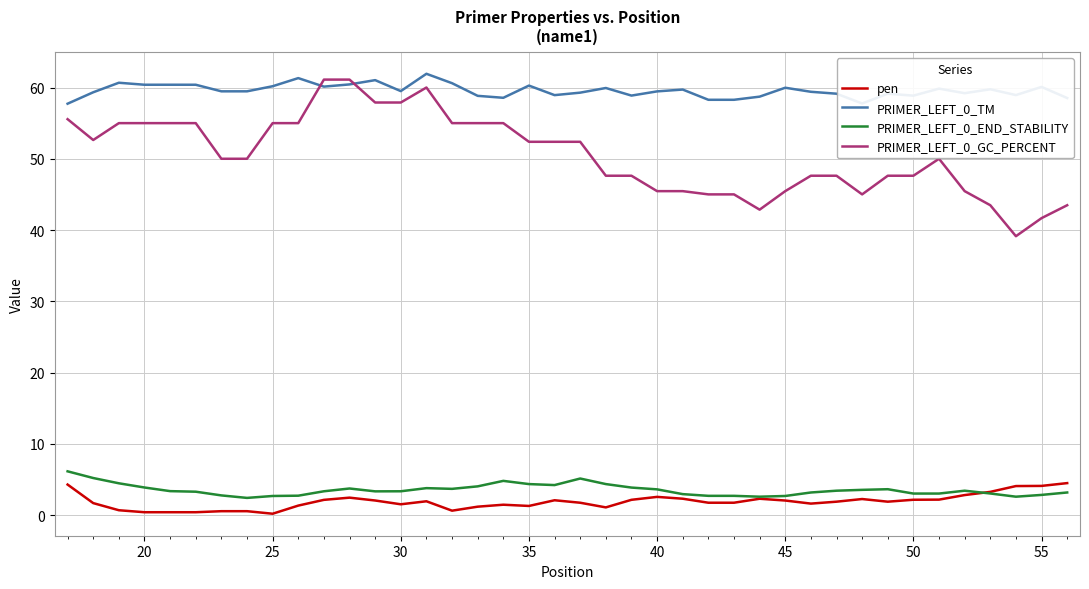

True or false: PRIMER_LEFT_0_TM has more than 2 points higher than both neighbors.

True